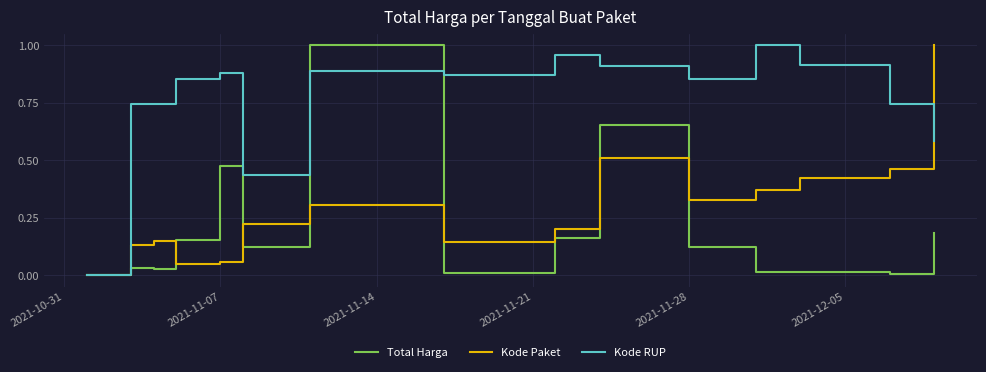

Rank the series by their average value, from lowest to highest.

Total Harga, Kode Paket, Kode RUP